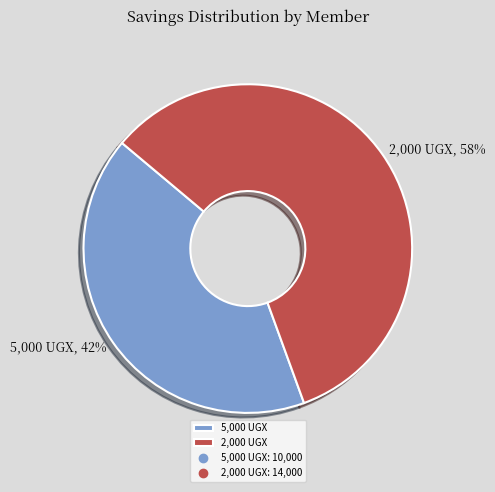

To the nearest percent, what percentage of the pie is 5,000 UGX?

42%